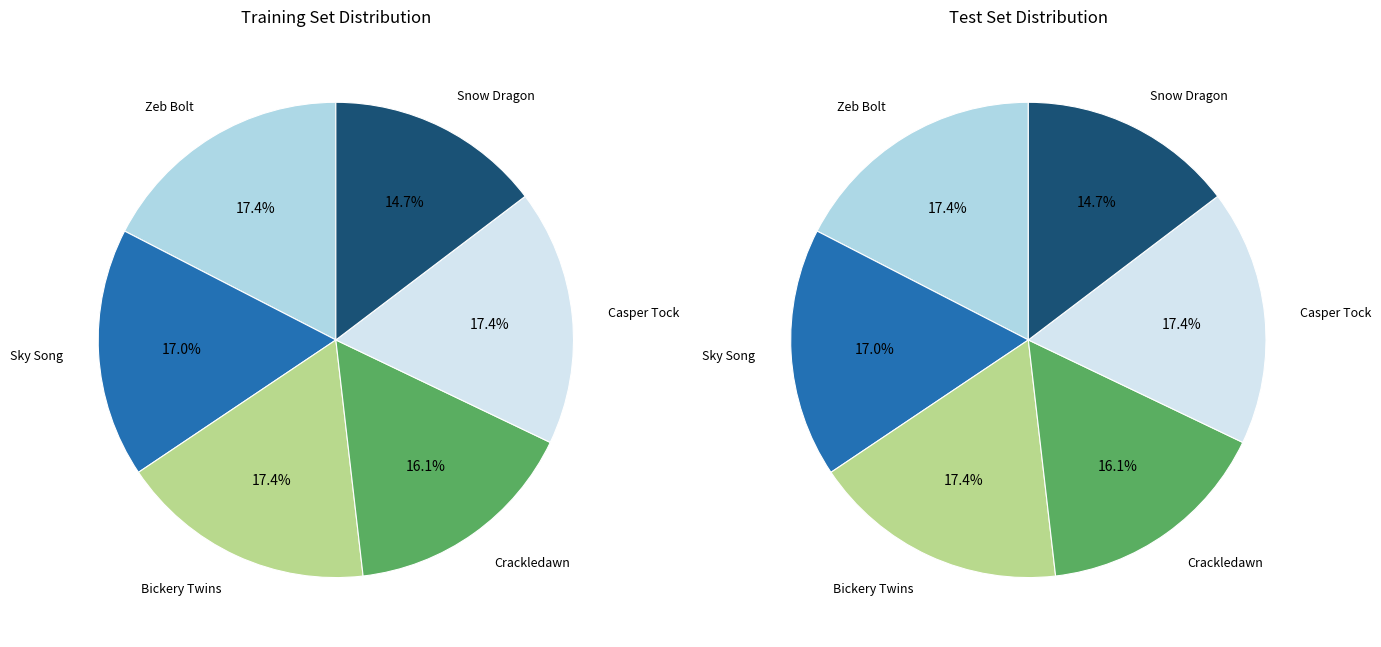

What is the smallest slice in the pie chart?

Snow Dragon